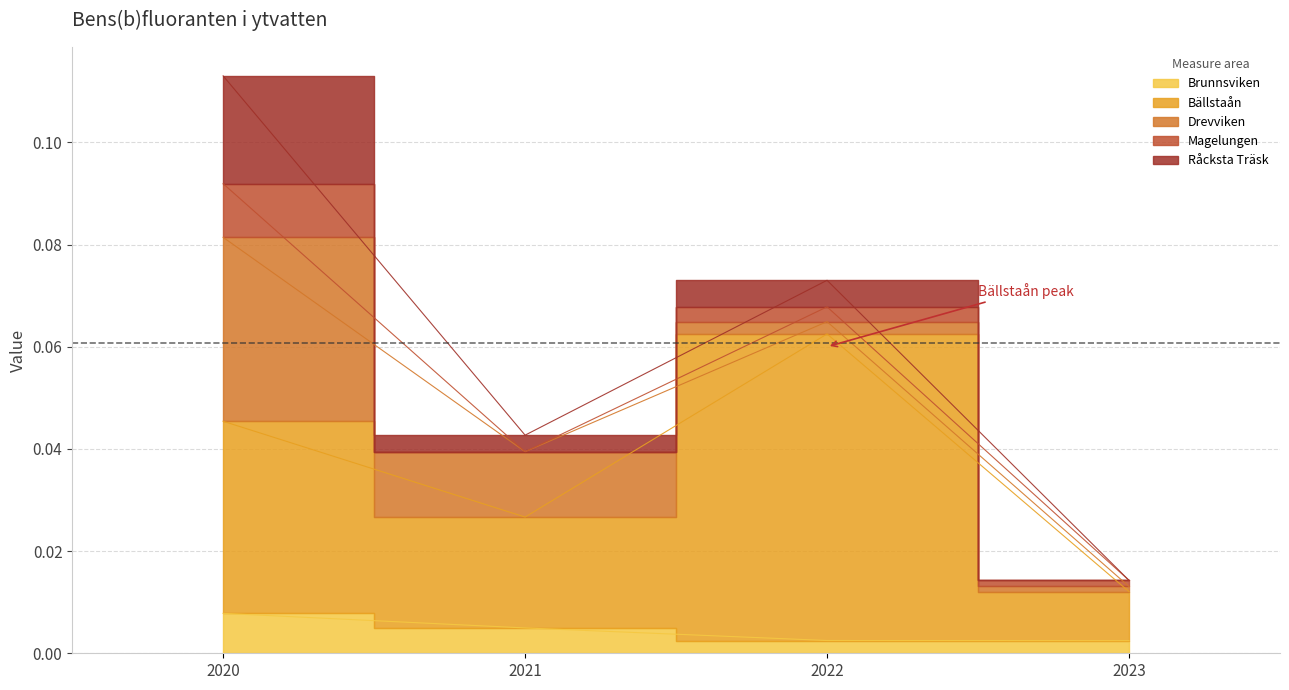

Between 2020 and 2021, which series saw the biggest shift?

Drevviken